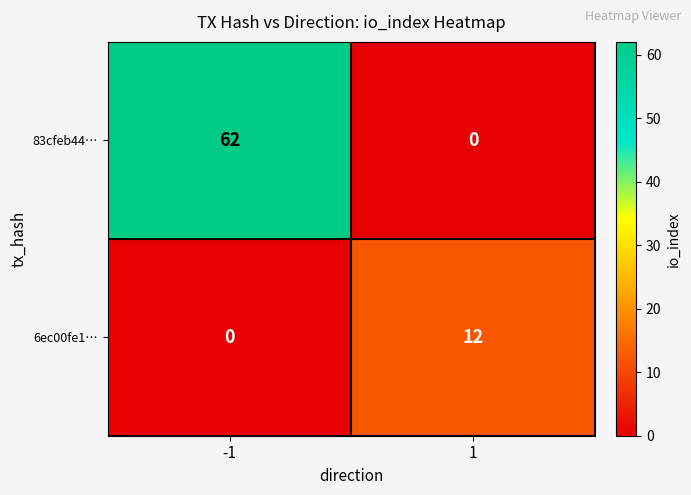

Rank the series by their maximum value, from highest to lowest.

83cfeb44…, 6ec00fe1…